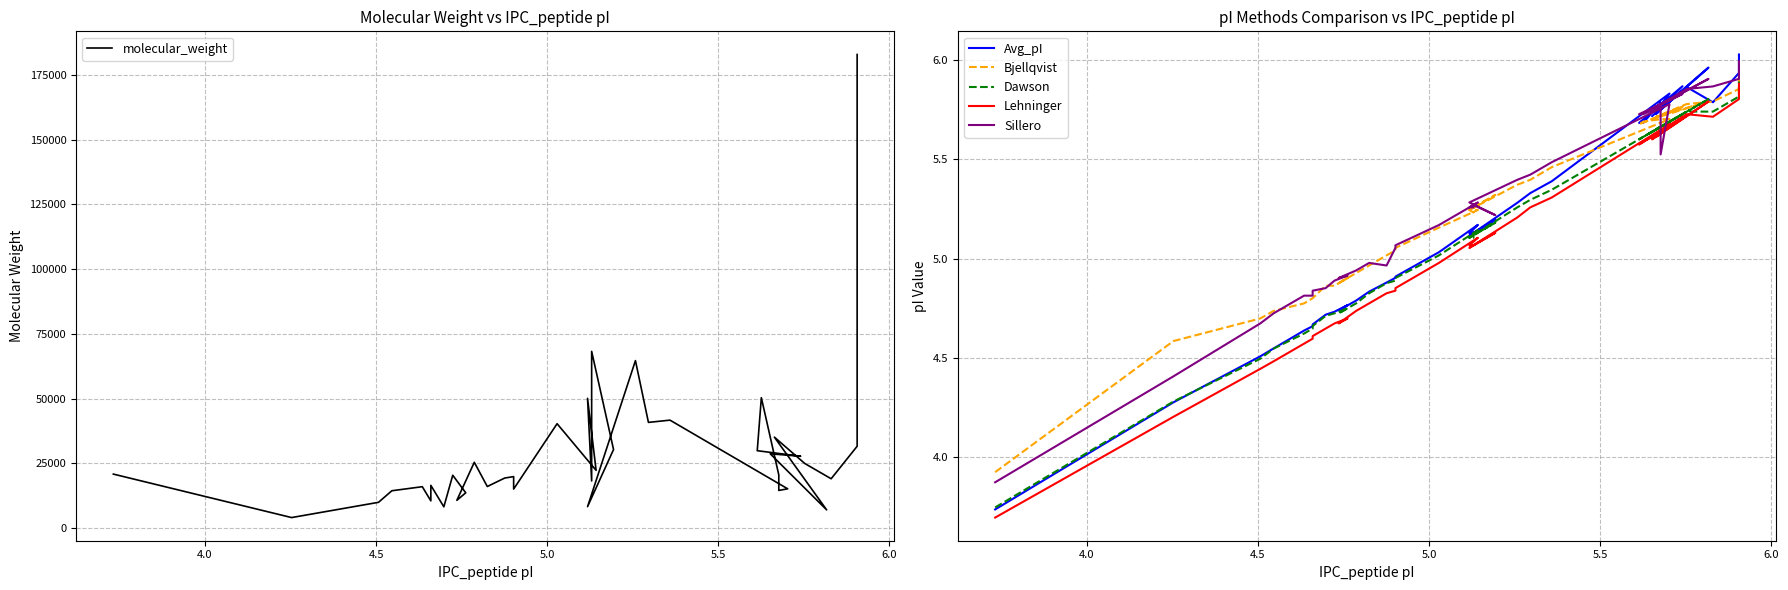

What is the lowest value of the Lehninger series?

3.7